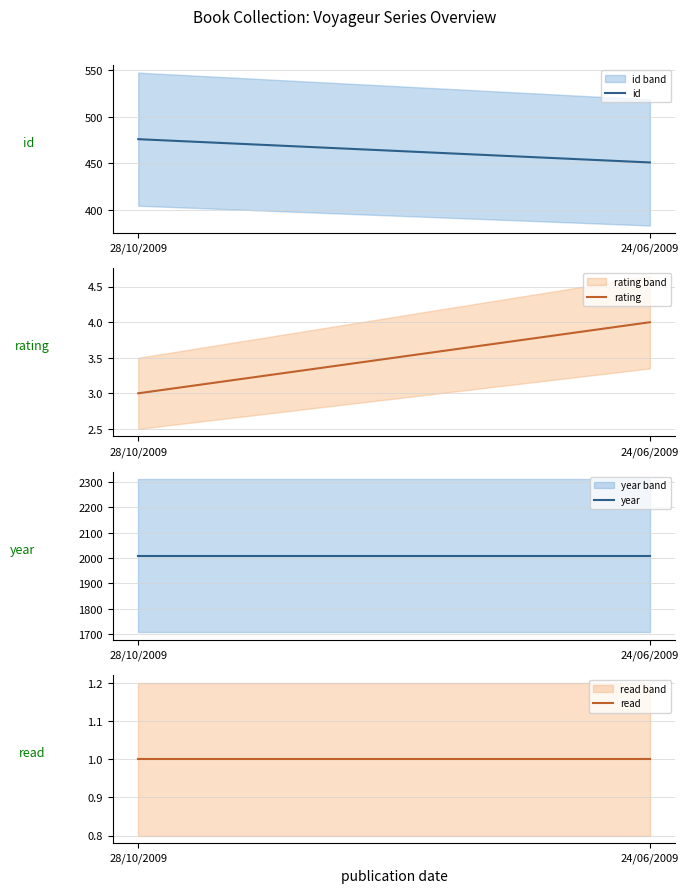

Is this an area chart (filled region under the line)?

No